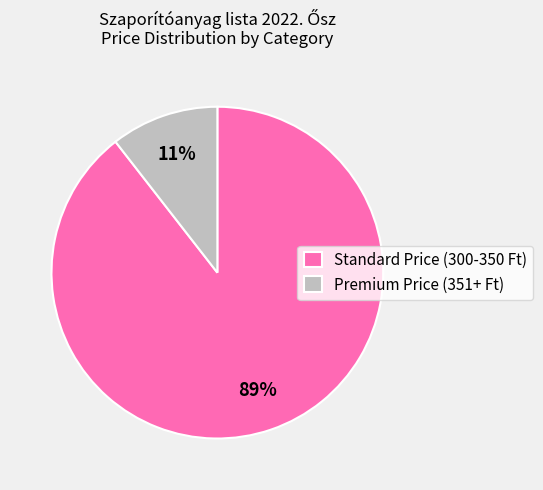

How many slices are in this pie chart?

2